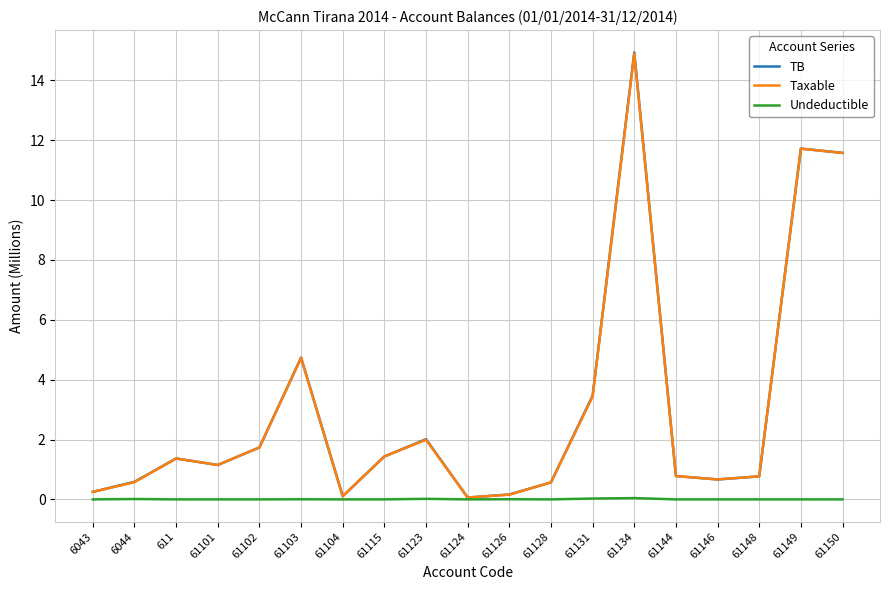

Is the value of Taxable at 61115 greater than the value of Undeductible at 61128?

Yes